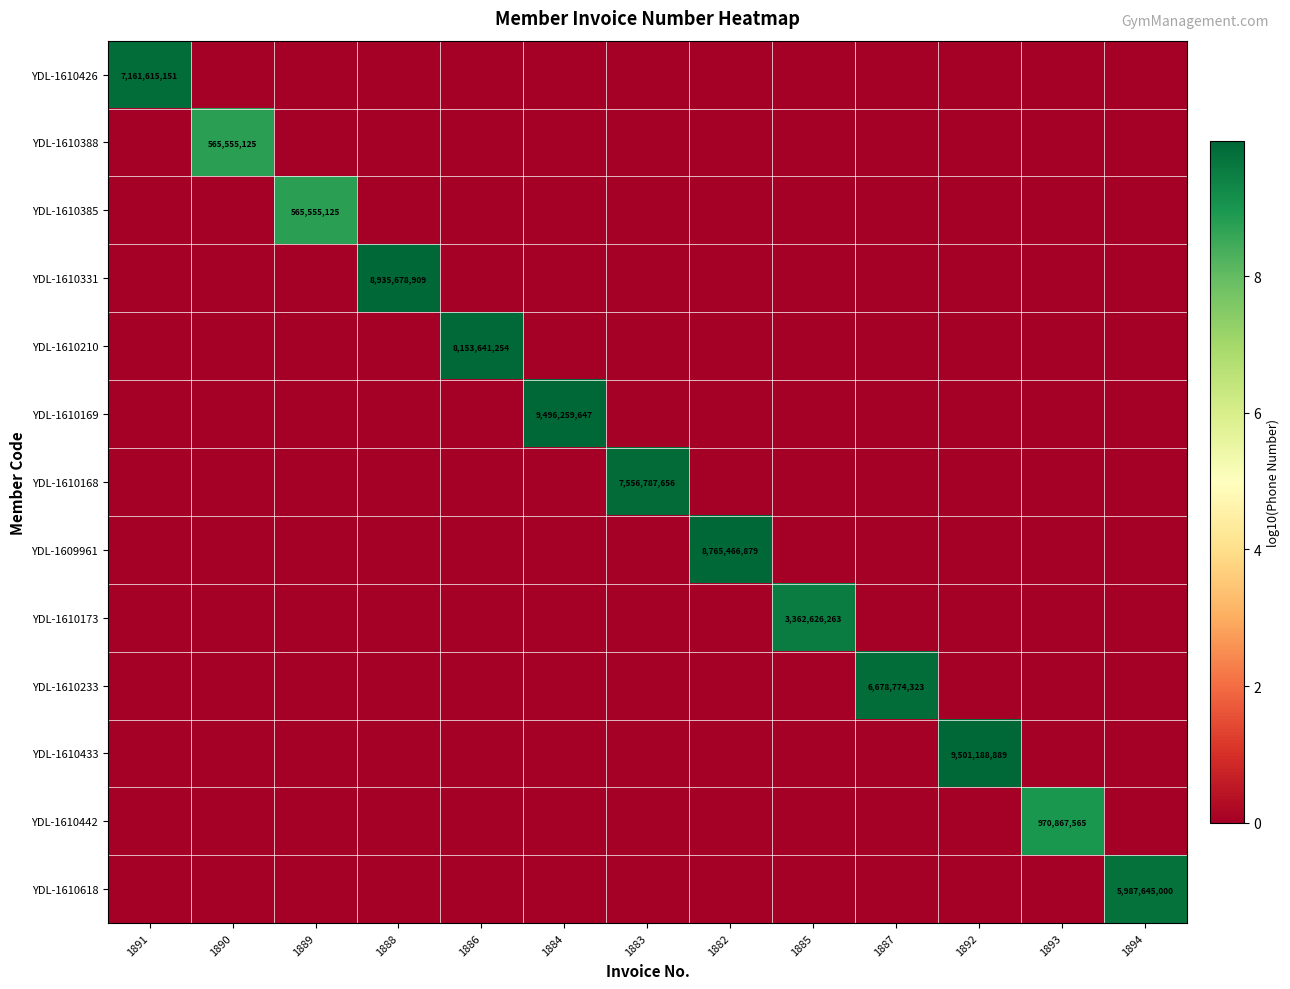

True or false: YDL-1610173 has a value of 3362626263 at 1885.

True